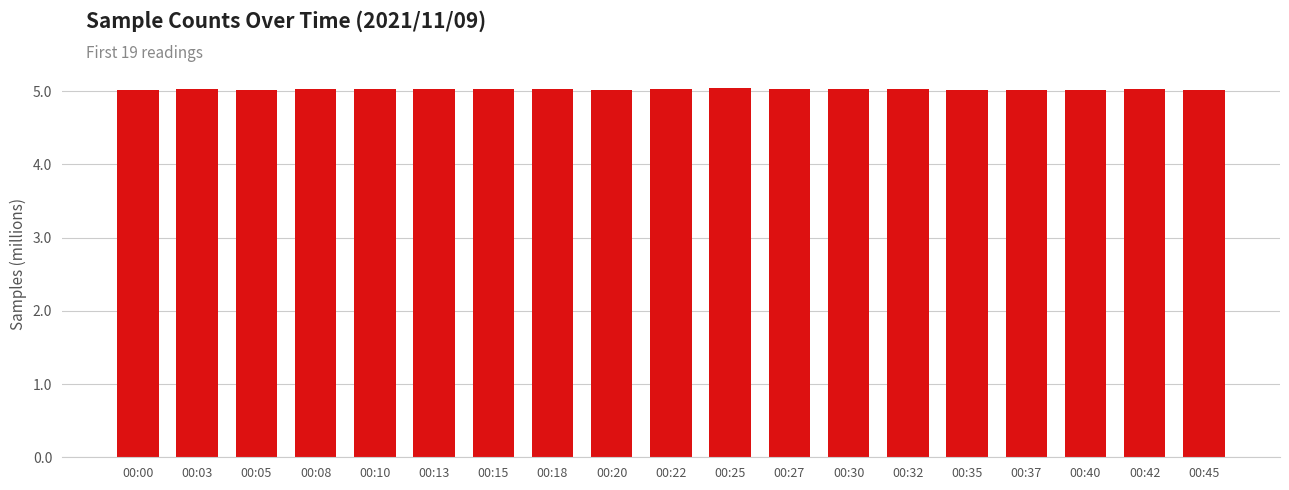

The value at 00:00 is 1.6. True or false?

False